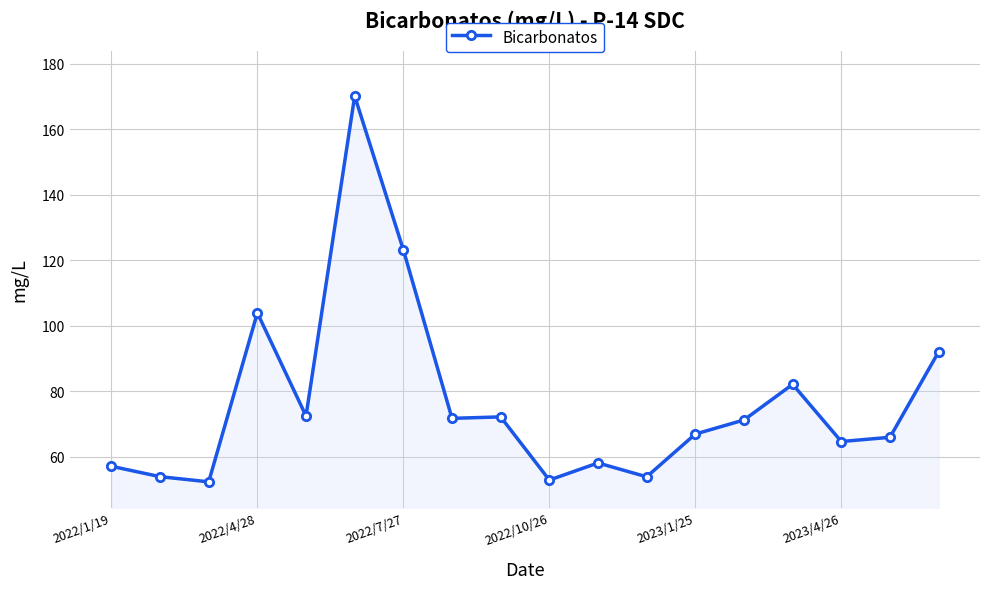

What is the difference between the maximum and minimum values?

117.9